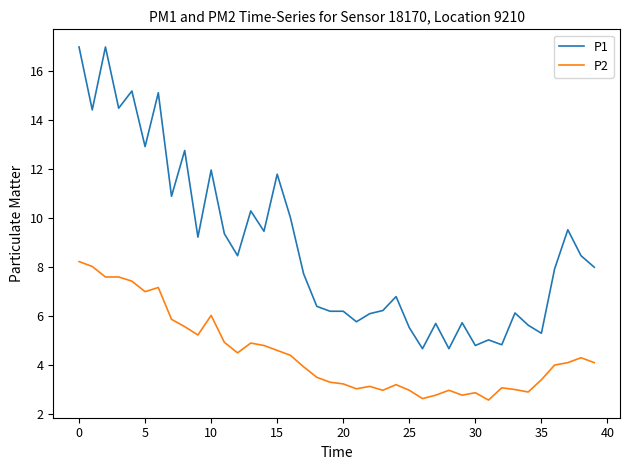

Which series has the largest total across all categories?

P1